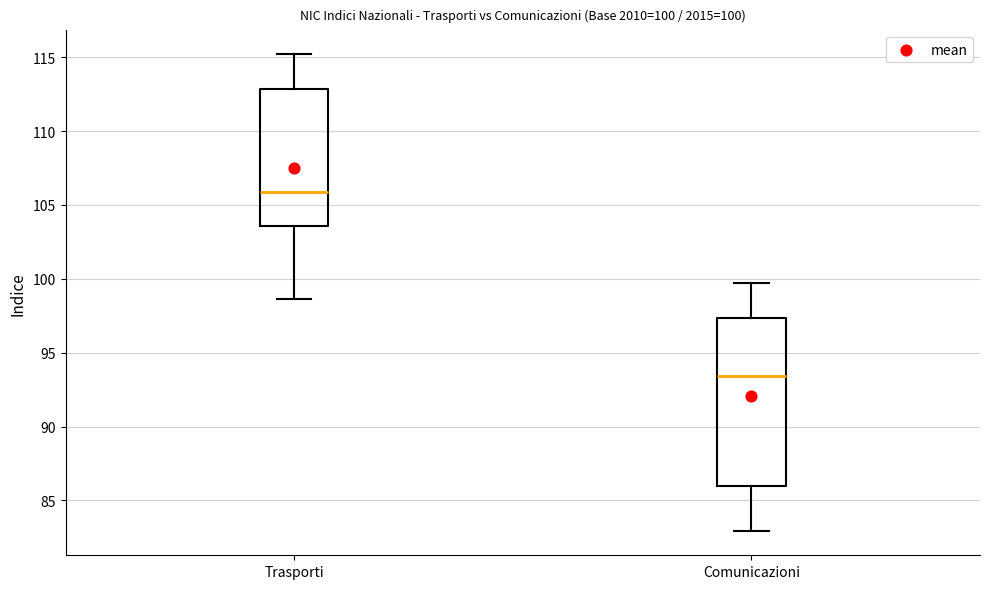

Which box has the highest median line?

Trasporti